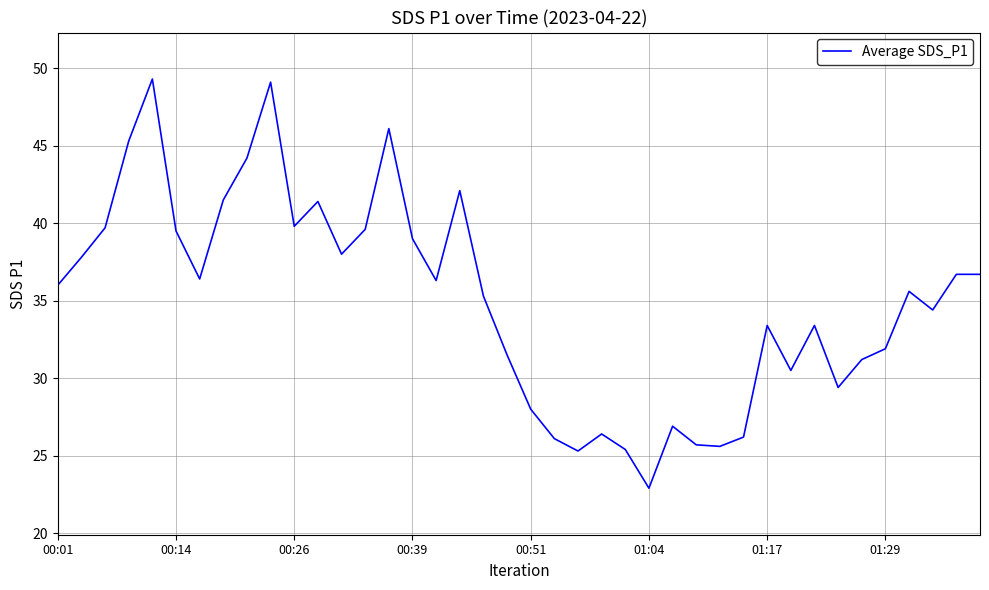

What is the difference between the maximum and minimum values?

26.4